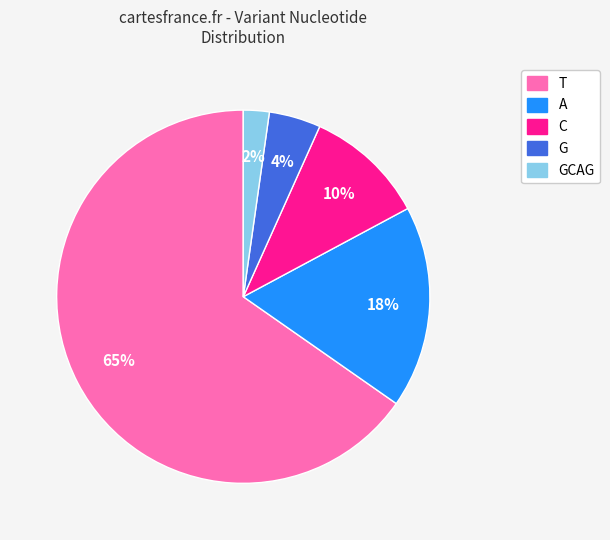

How many segments does this pie chart have?

5